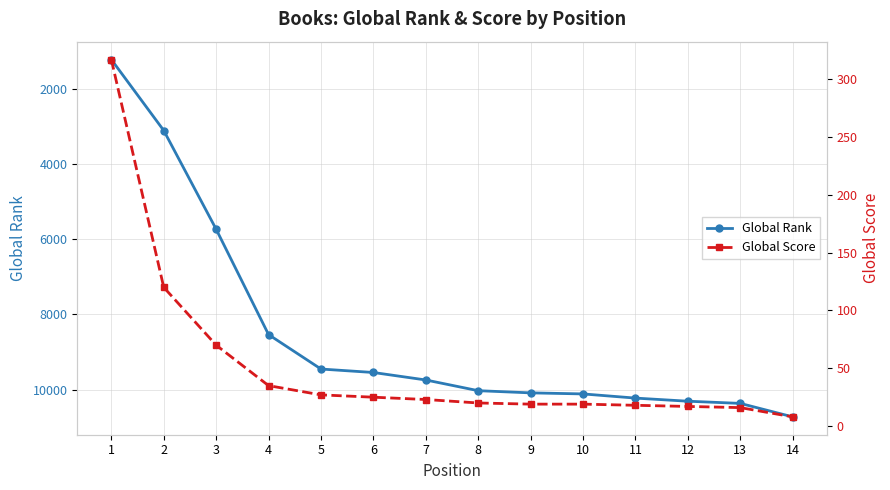

Is it true that Global Rank equals 2243 at 10?

False